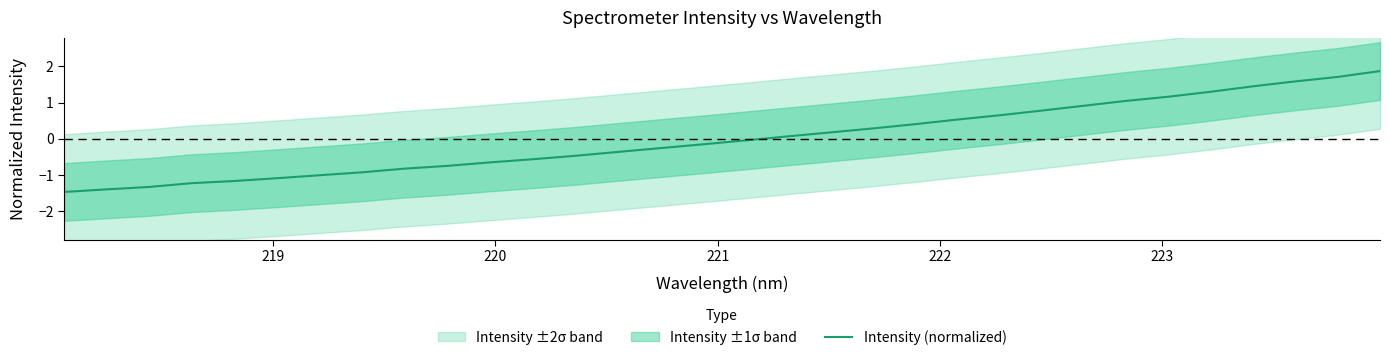

What is the lowest value of the Intensity (normalized) series?

-1.5